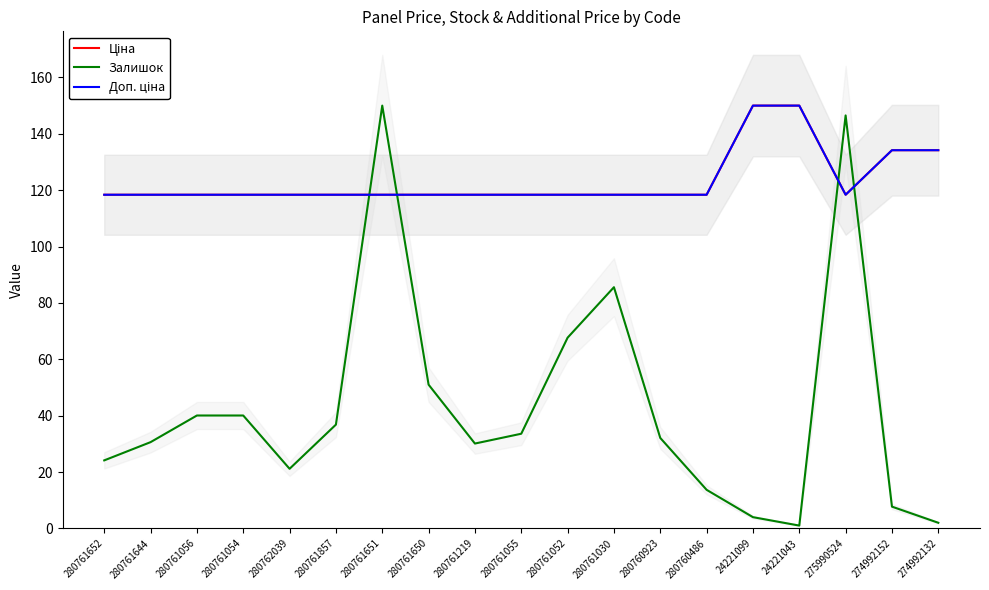

How many values in the Залишок series exceed 32?

10